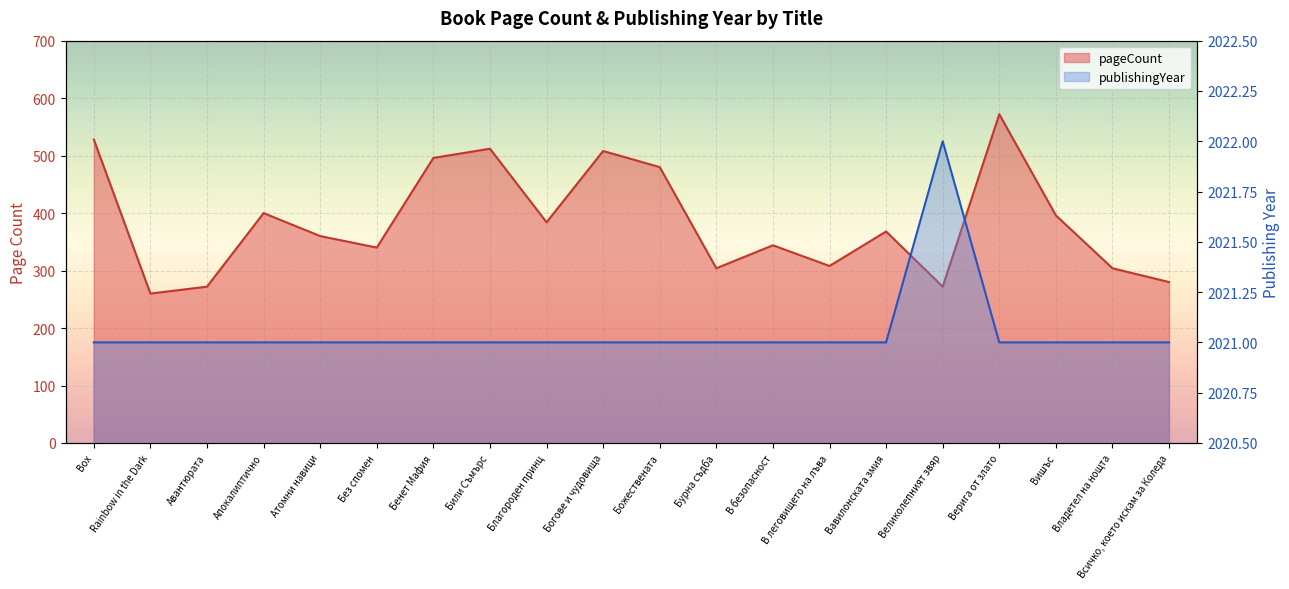

Is the value of publishingYear at Бурна съдба greater than the value of pageCount at Бурна съдба?

Yes